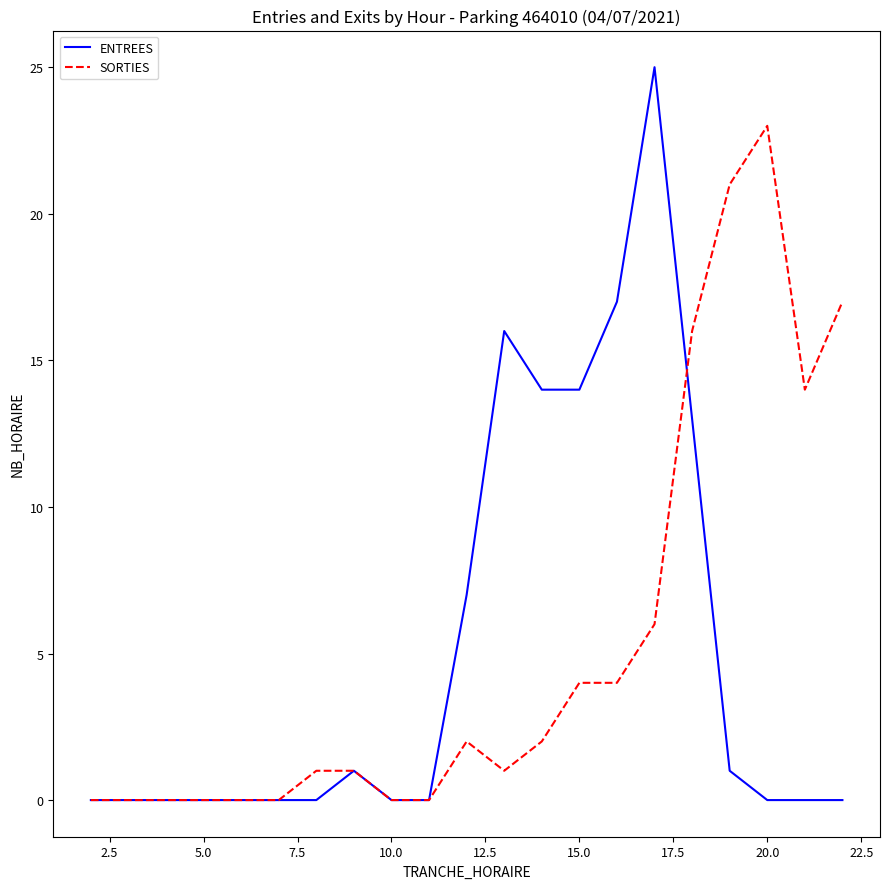

What is the average value of the SORTIES series?

5